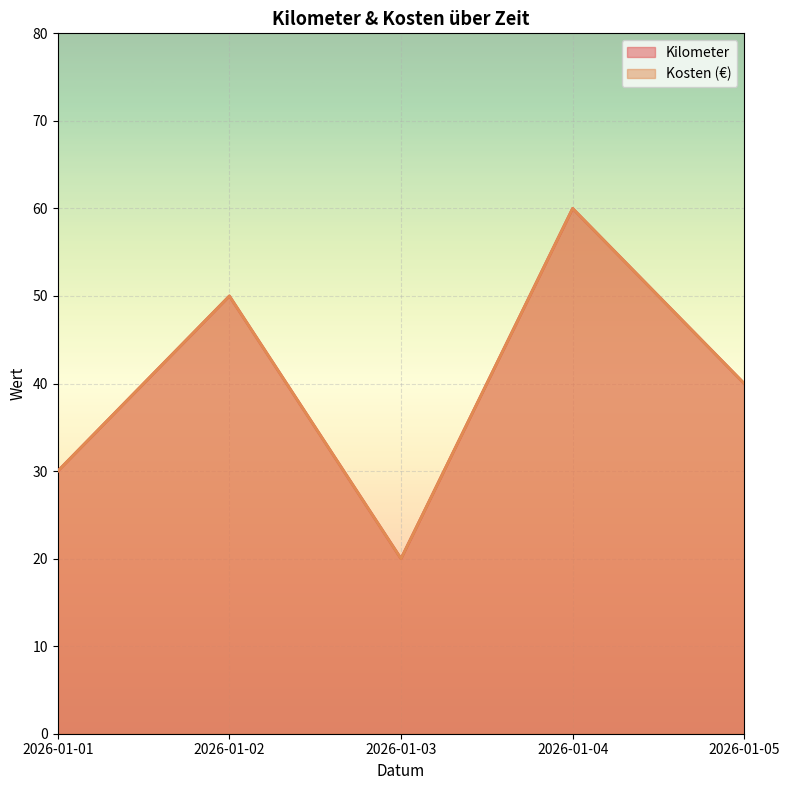

List the labels in order of Kosten (€) value, largest first.

2026-01-04, 2026-01-02, 2026-01-05, 2026-01-01, 2026-01-03